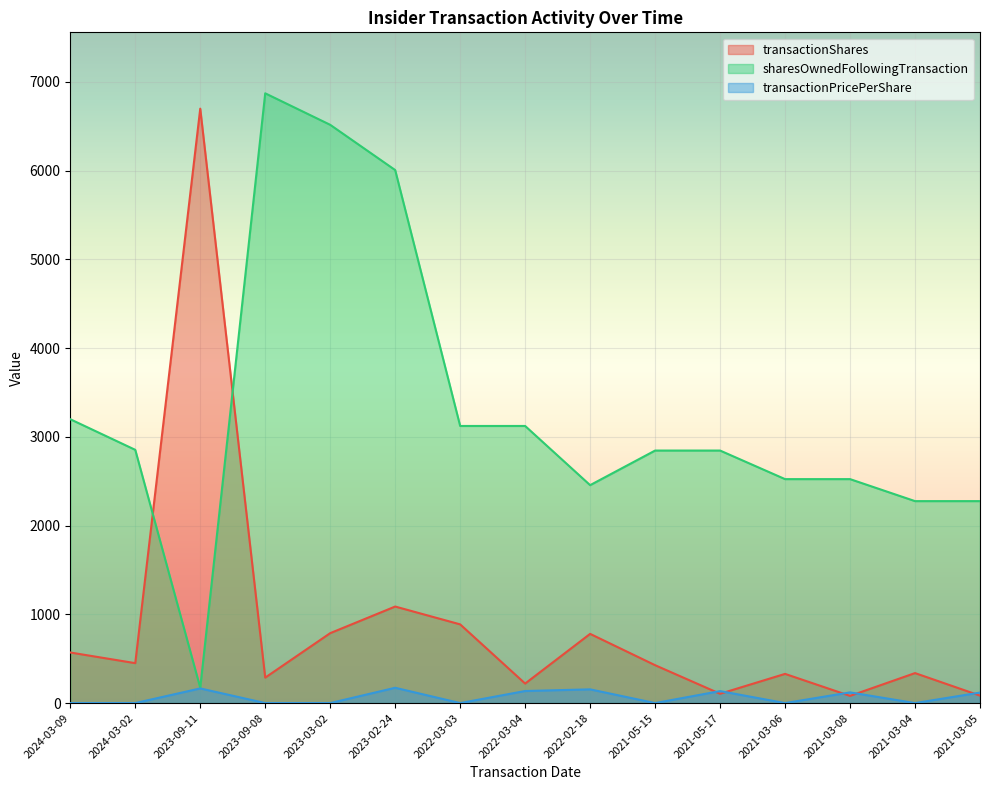

Reading right to left, transcribe all the data shown in this chart.

transactionShares: 84.0	338.0	81.0	329.0	105.0	427.0	780.0	220.0	887.0	1088.0	788.0	287.0	6699.0	450.0	570.0
sharesOwnedFollowingTransaction: 2276.0	2276.0	2524.0	2524.0	2846.0	2846.0	2456.0	3123.0	3123.0	6007.0	6517.0	6872.0	173.0	2854.0	3199.0
transactionPricePerShare: 118.4	0.0	120.5	0.0	135.2	0.0	154.8	136.0	0.0	172.5	0.0	0.0	165.1	0.0	0.0